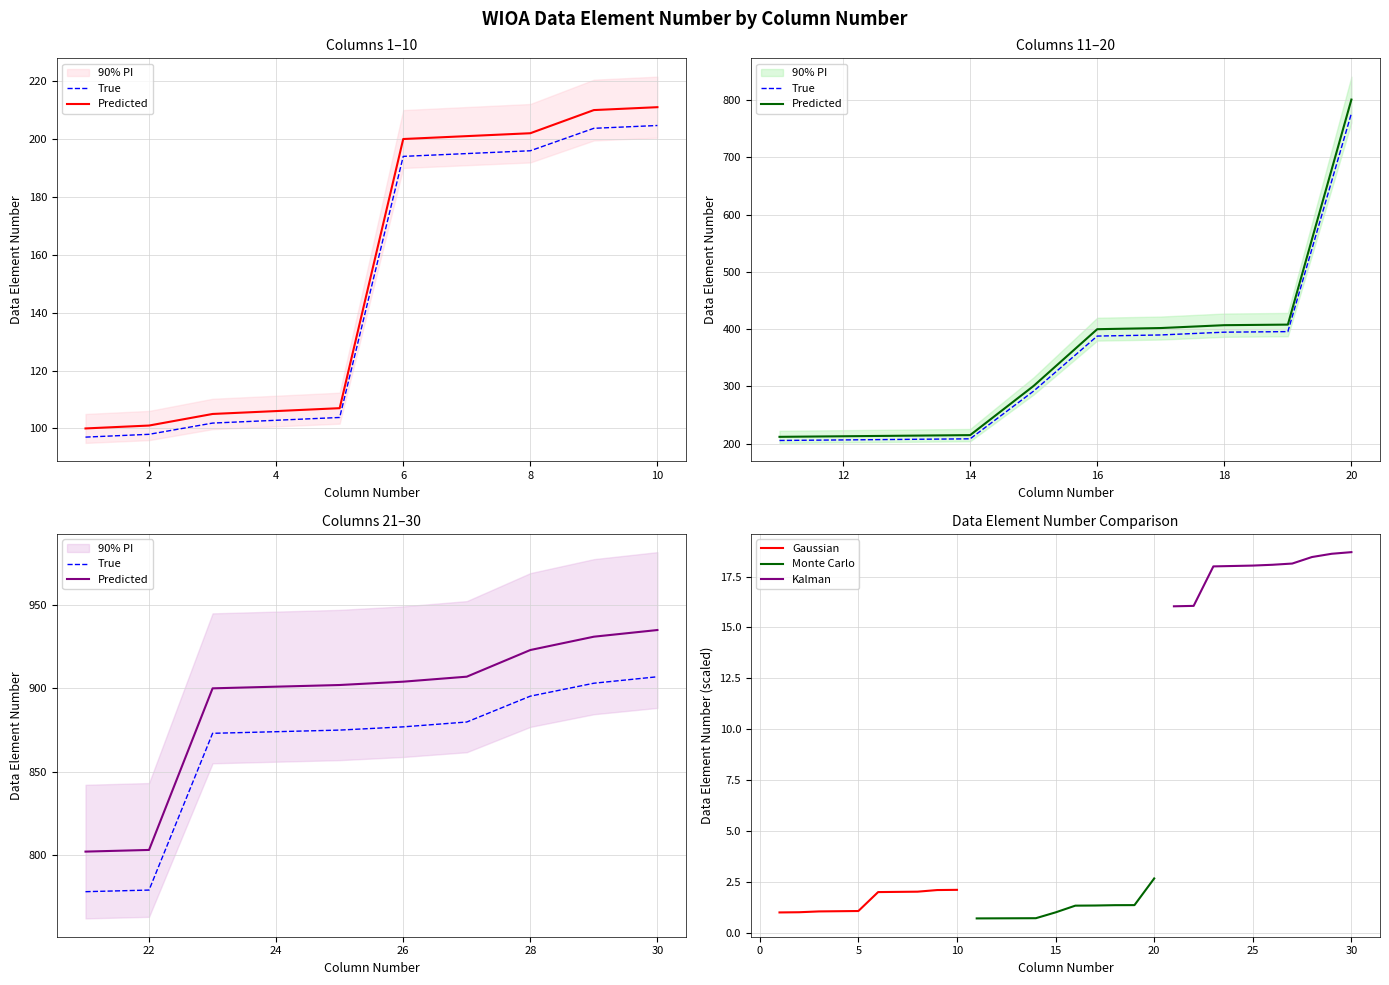

The Gaussian series shows 3.6 at 10. True or false?

False